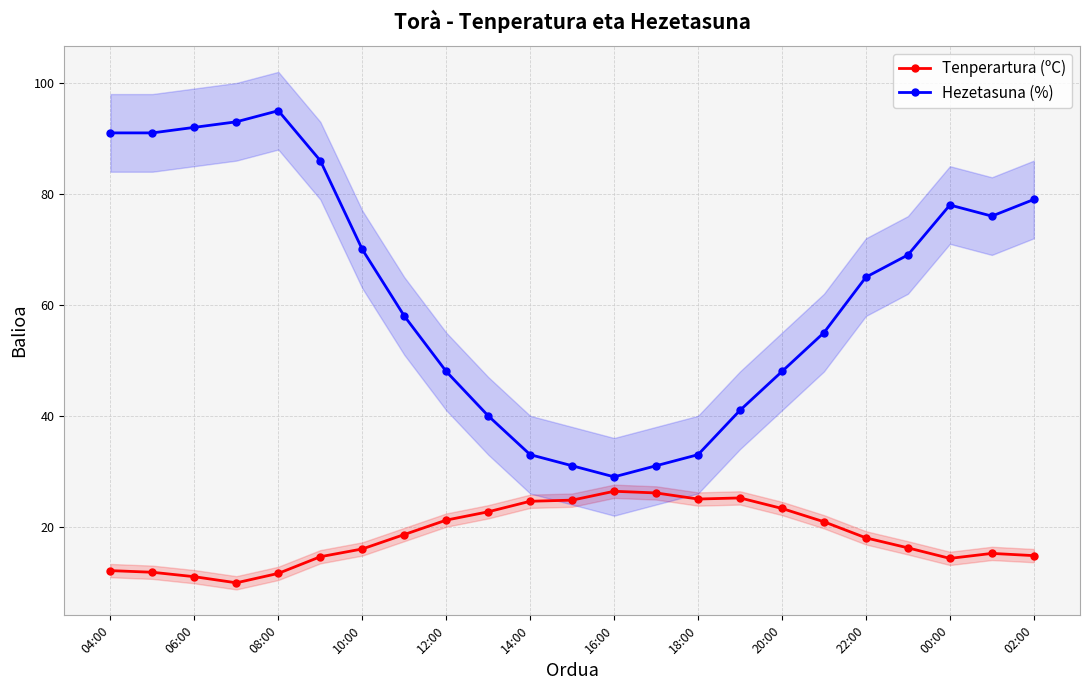

True or false: Hezetasuna (%) has a value of 55.0 at 17.

True